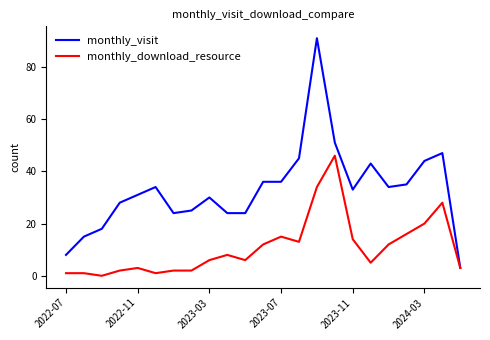

Which series has the largest total across all categories?

monthly_visit